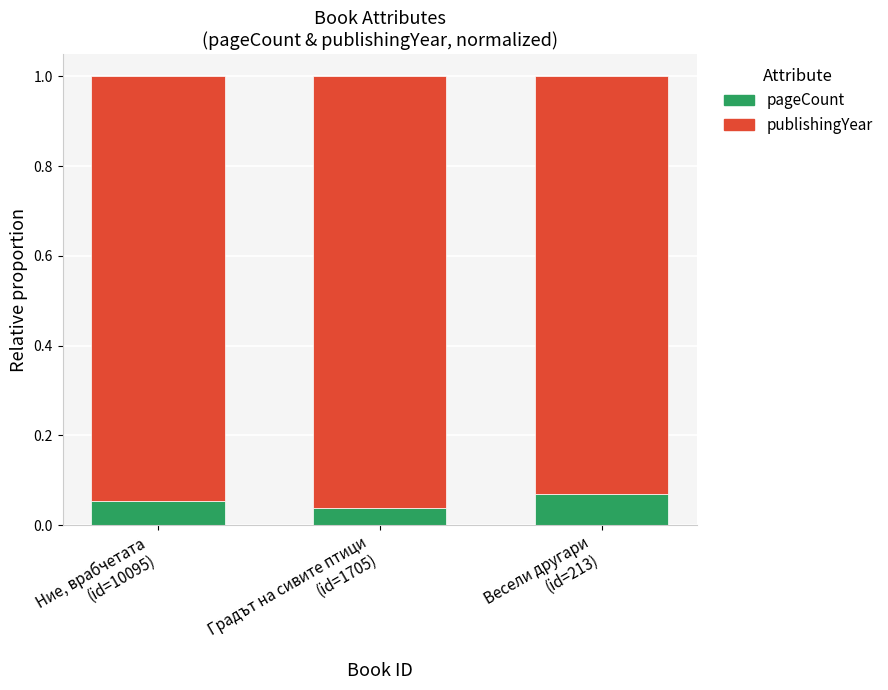

How many data points does each series have?

3